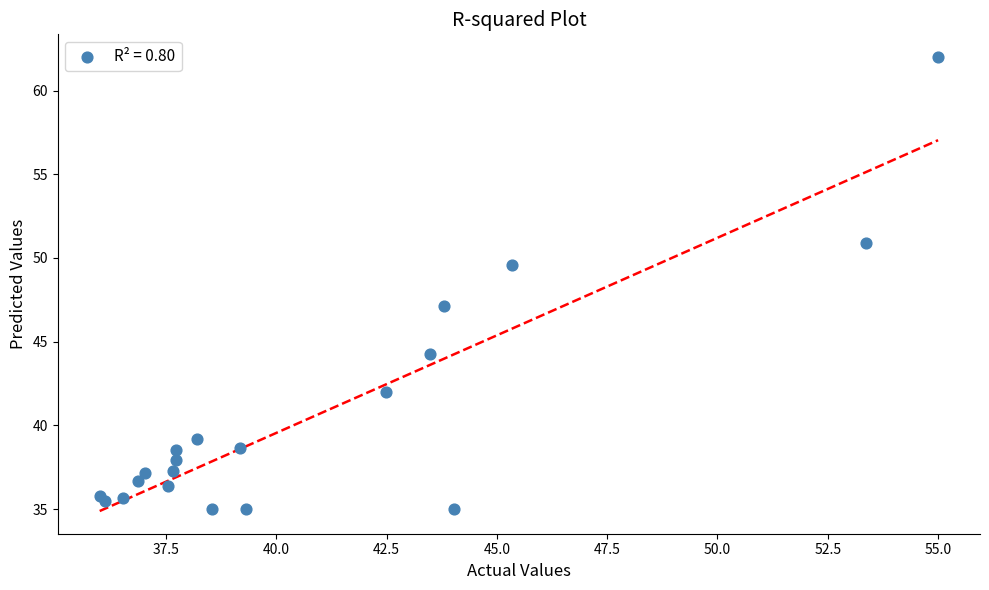

What Y value in the scatter plot is closest to 48?

47.1